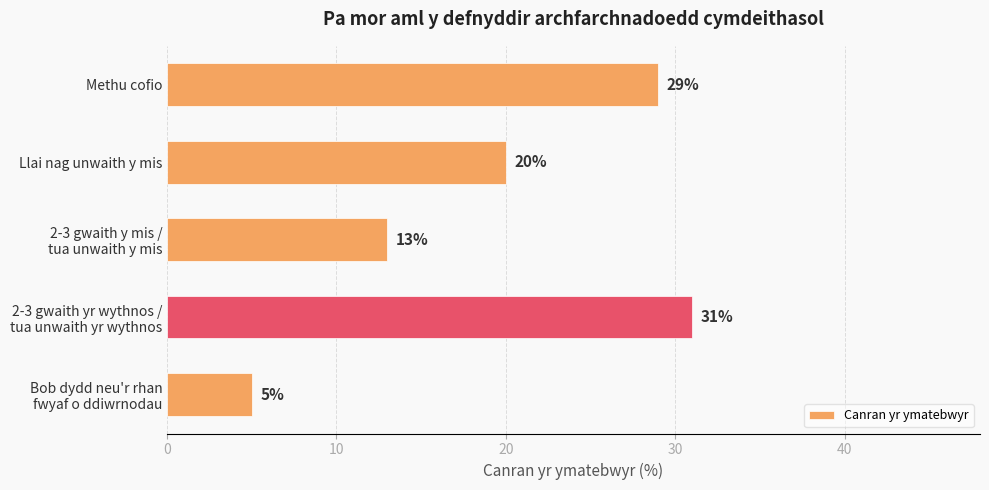

How many bars are there in total?

5